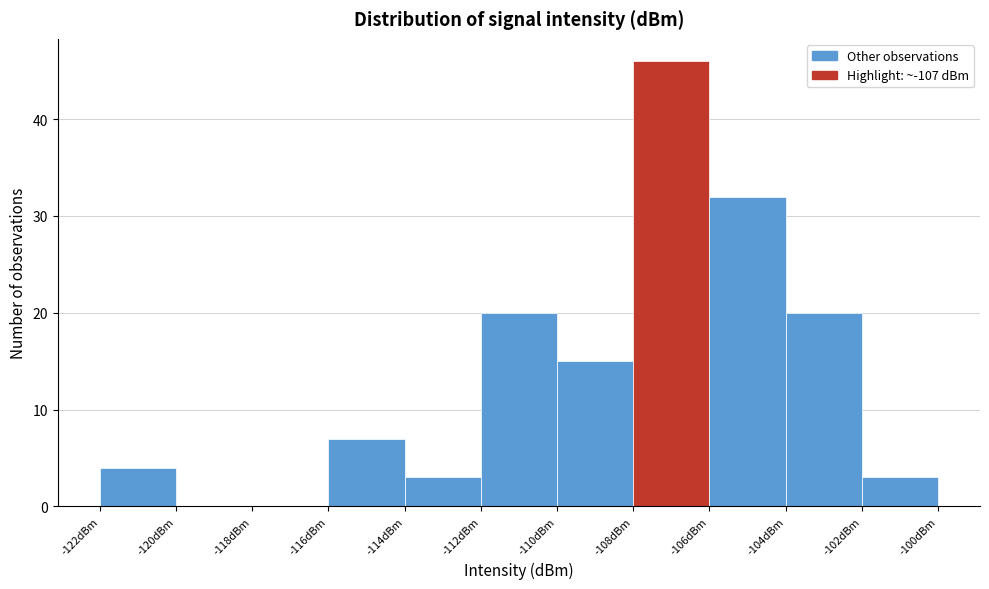

What is the height of the bar covering -112 to -110 on the x-axis? The values are not printed on the chart, so give them approximately, as read against the axis.

20